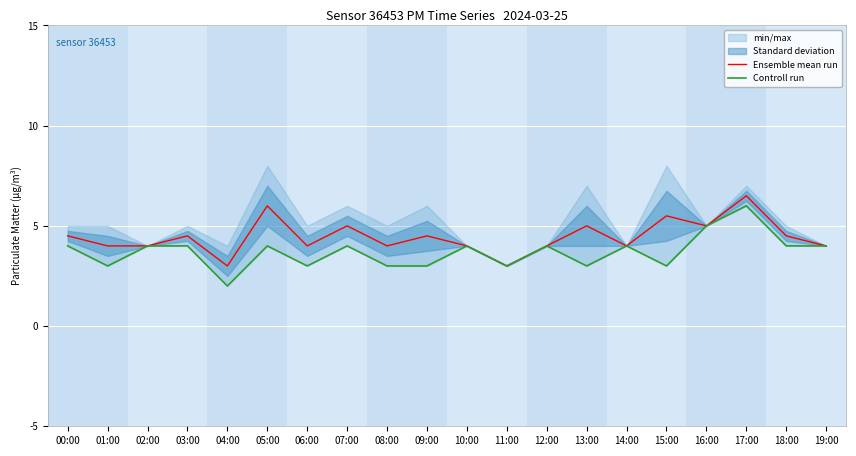

What is the sum of the Ensemble mean run values at 13:00 and 09:00?

9.5